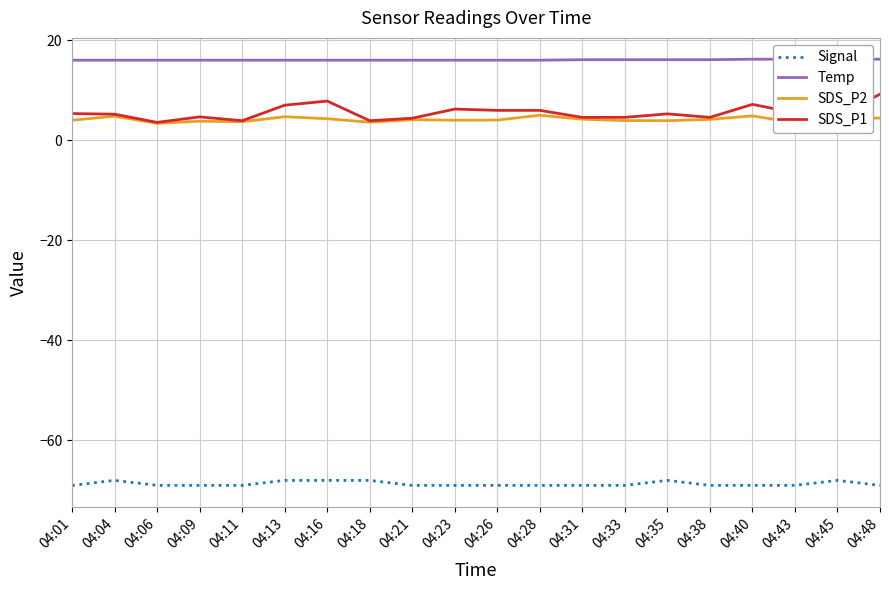

True or false: Signal has more than 0 points higher than both neighbors.

True